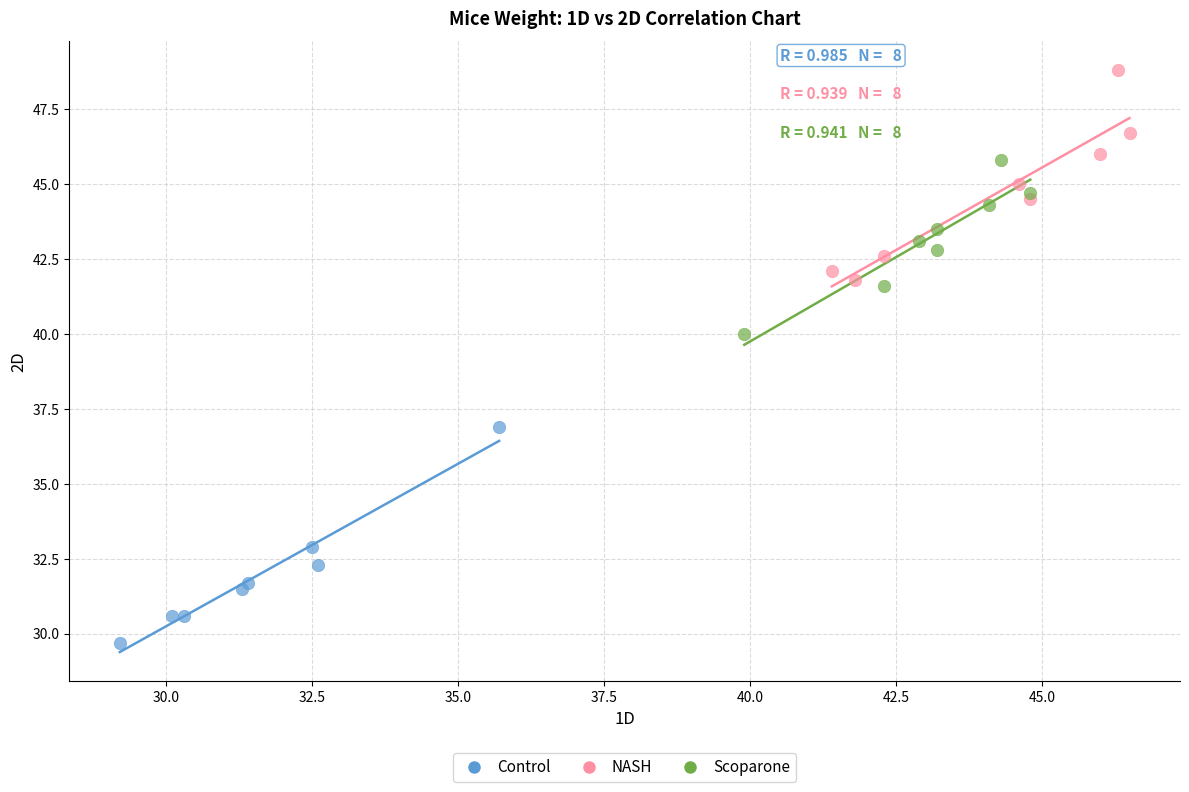

Which series contains the lowest Y value?

Control